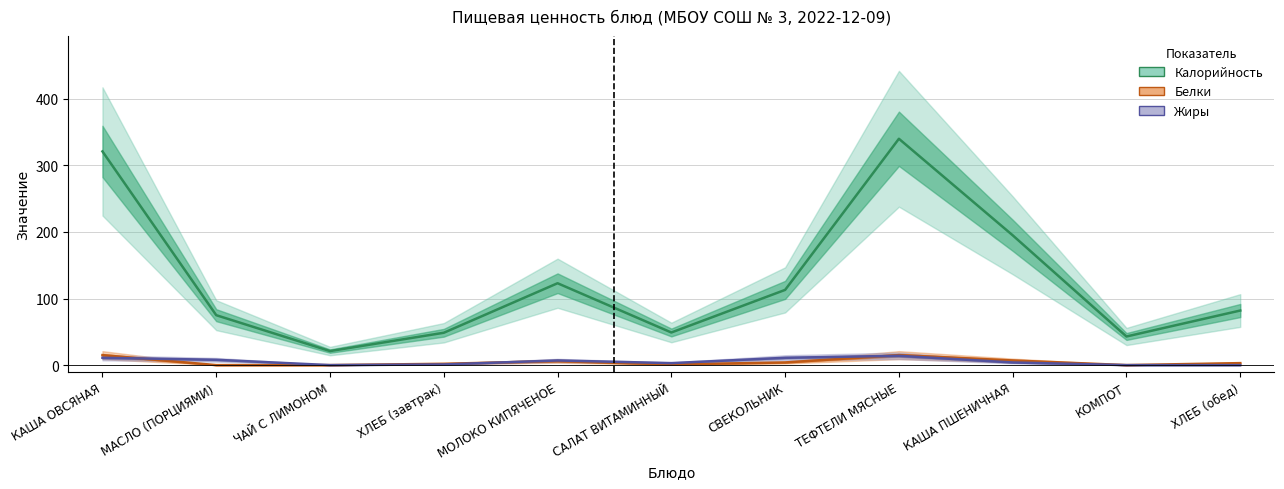

Does the chart display data point markers on the line(s)?

No